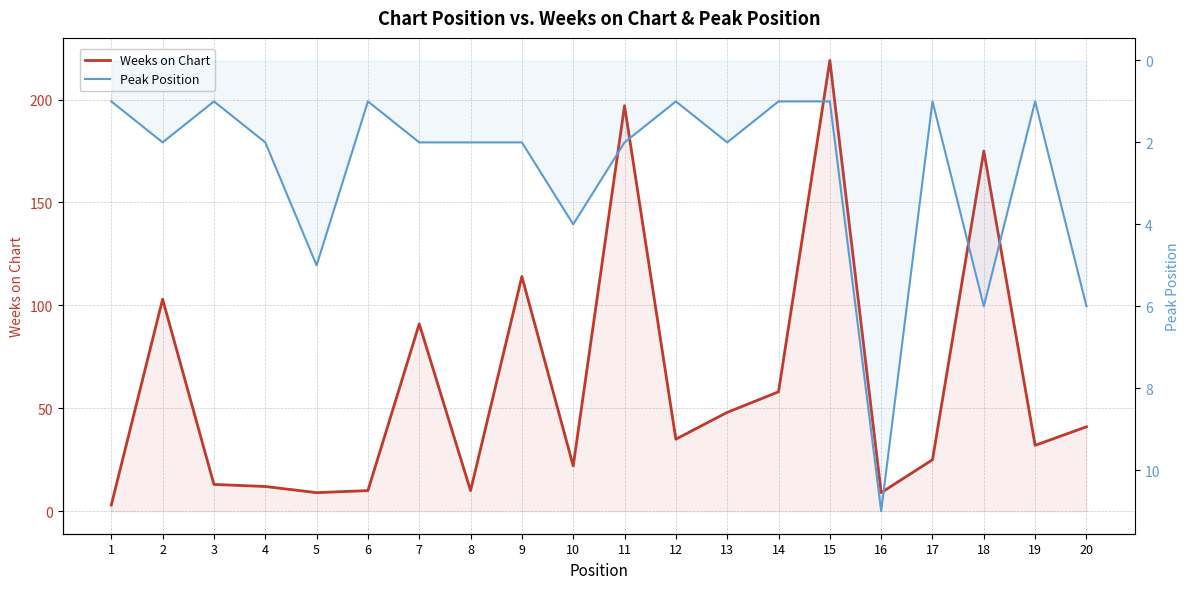

Reading right to left, what are all the values shown in this chart?

Weeks on Chart: 41	32	175	25	9	219	58	48	35	197	22	114	10	91	10	9	12	13	103	3
Peak Position: 6	1	6	1	11	1	1	2	1	2	4	2	2	2	1	5	2	1	2	1